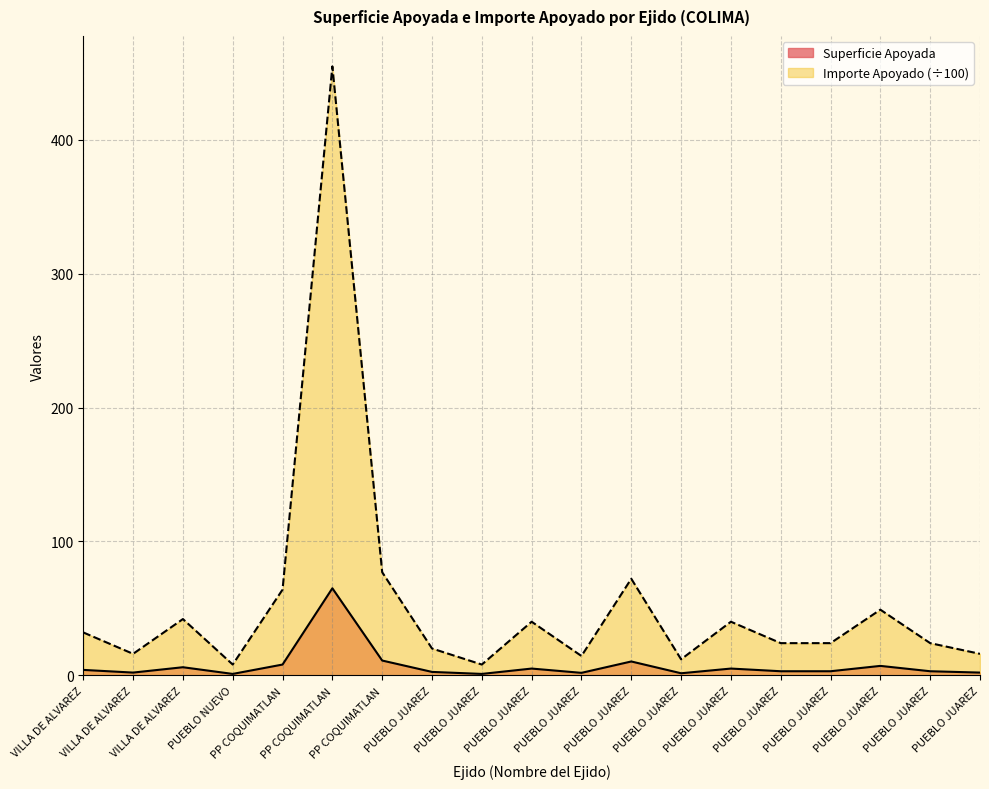

The value of Superficie Apoyada at PUEBLO NUEVO is 1.0. True or false?

True